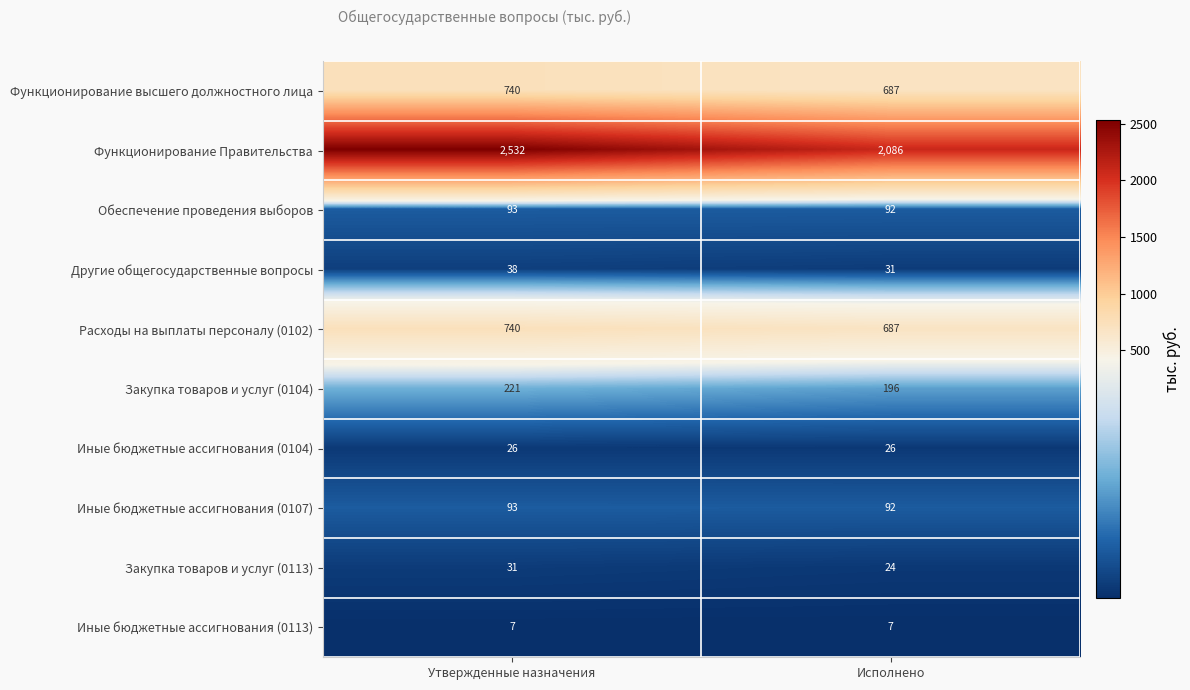

True or false: Расходы на выплаты персоналу (0102) has a value of 1145 at Исполнено.

False